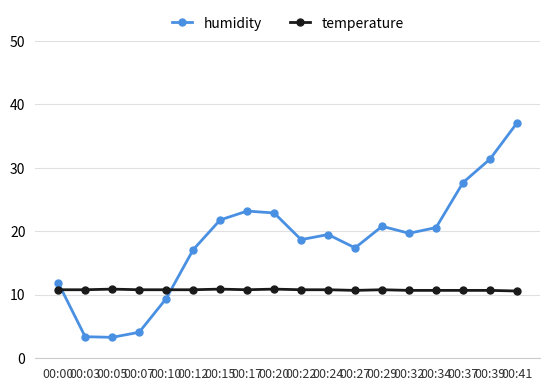

What is the sum of all humidity values?

330.0